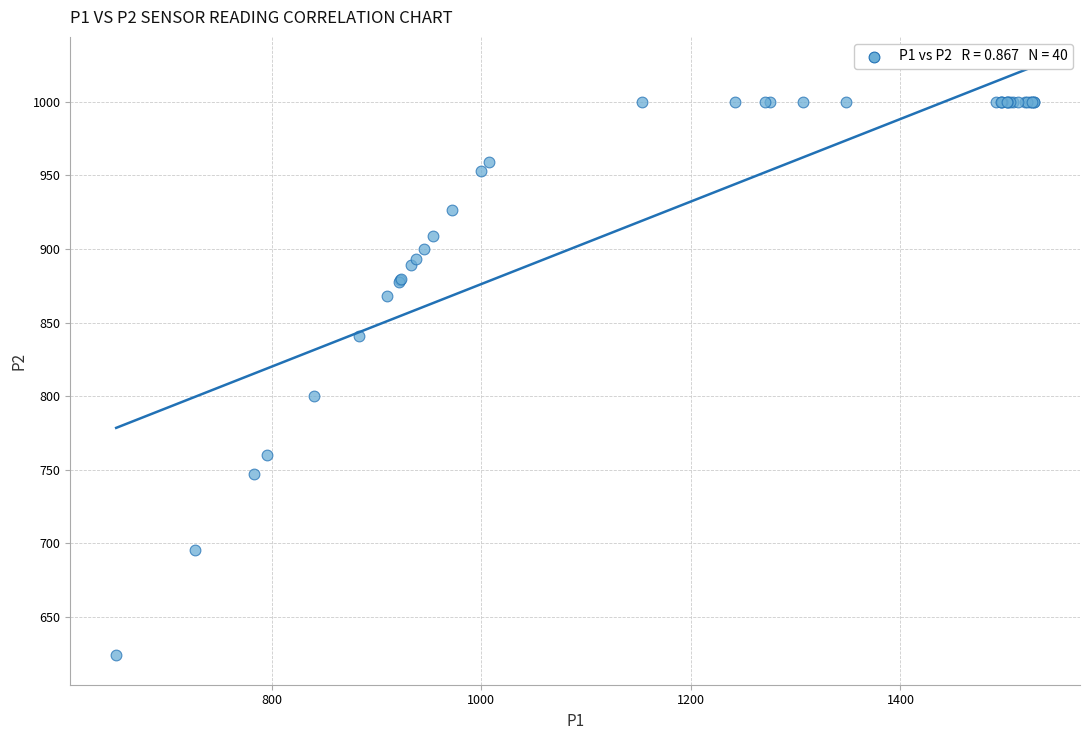

What Y value in the scatter plot is closest to 811?

800.4